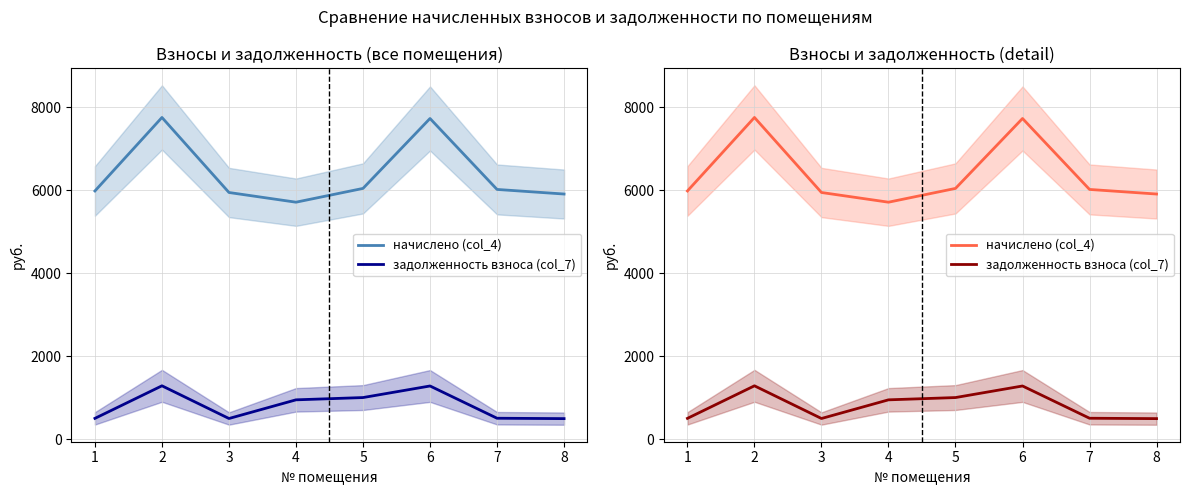

What is the difference between the maximum and minimum values in the начислено (col_4) series?

2043.8